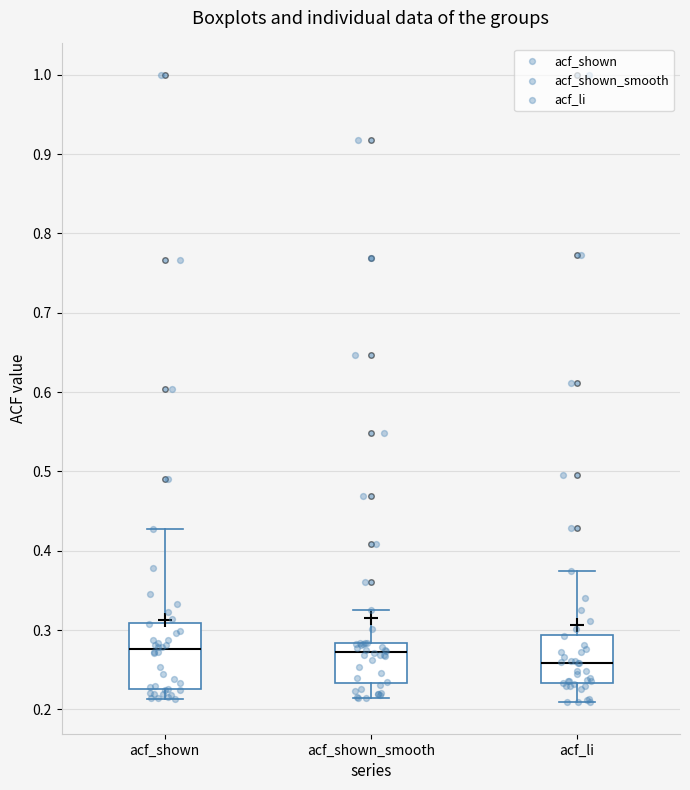

Reading left to right, read every box against the y-axis: the position of its median line, the range the box covers, and the ends of its whiskers. The values are not printed on the chart, so give them approximately, as read against the axis.

acf_shown: median 0.28, box 0.23 to 0.31, whiskers 0.21 to 0.43
acf_shown_smooth: median 0.27, box 0.23 to 0.28, whiskers 0.21 to 0.33
acf_li: median 0.26, box 0.23 to 0.29, whiskers 0.21 to 0.38